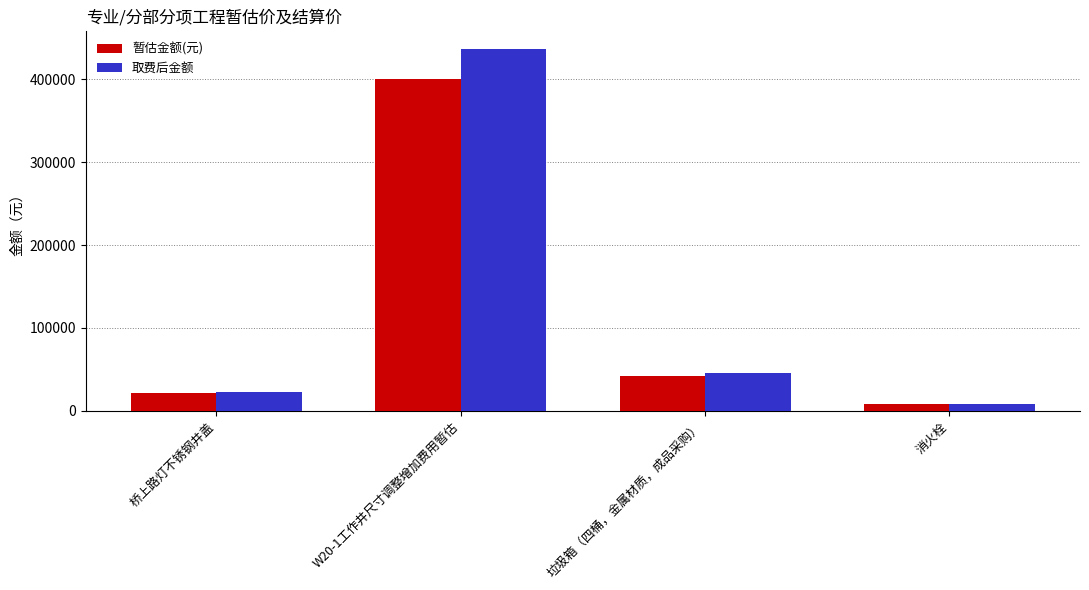

Reading left to right, extract all data points from this chart.

暂估金额(元): 桥上路灯不锈钢井盖=21000.0	W20-1工作井尺寸调整增加费用暂估=400000.0	垃圾箱（四桶，金属材质，成品采购）=42000.0	消火栓=7930.3
取费后金额: 桥上路灯不锈钢井盖=22890.0	W20-1工作井尺寸调整增加费用暂估=436000.0	垃圾箱（四桶，金属材质，成品采购）=45780.0	消火栓=8644.0